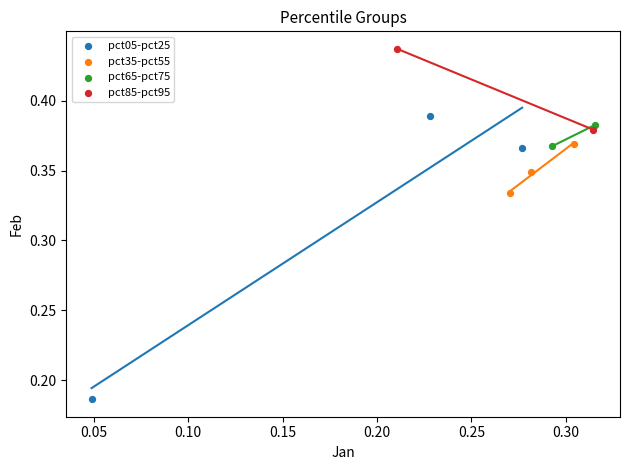

Which series reaches the maximum Y coordinate?

pct85-pct95